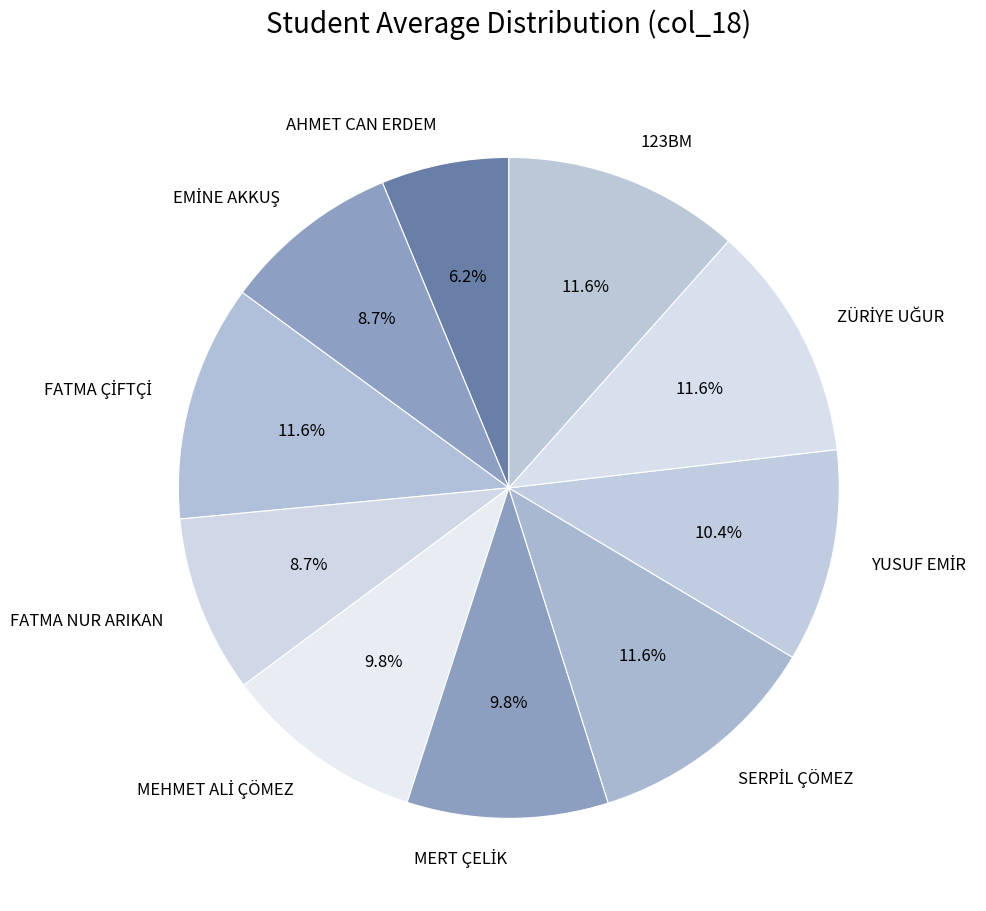

Which slice is the smallest?

AHMET CAN ERDEM